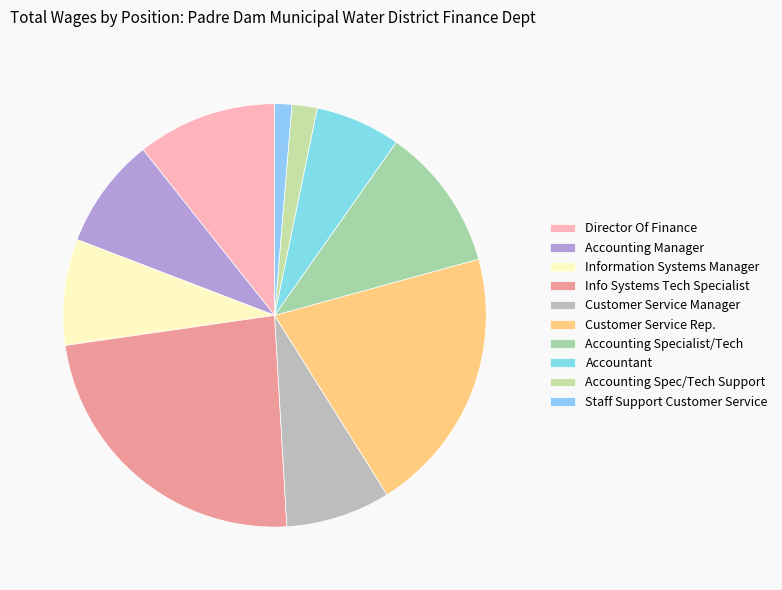

Is the sum of Director Of Finance and Customer Service Rep. greater than half?

No